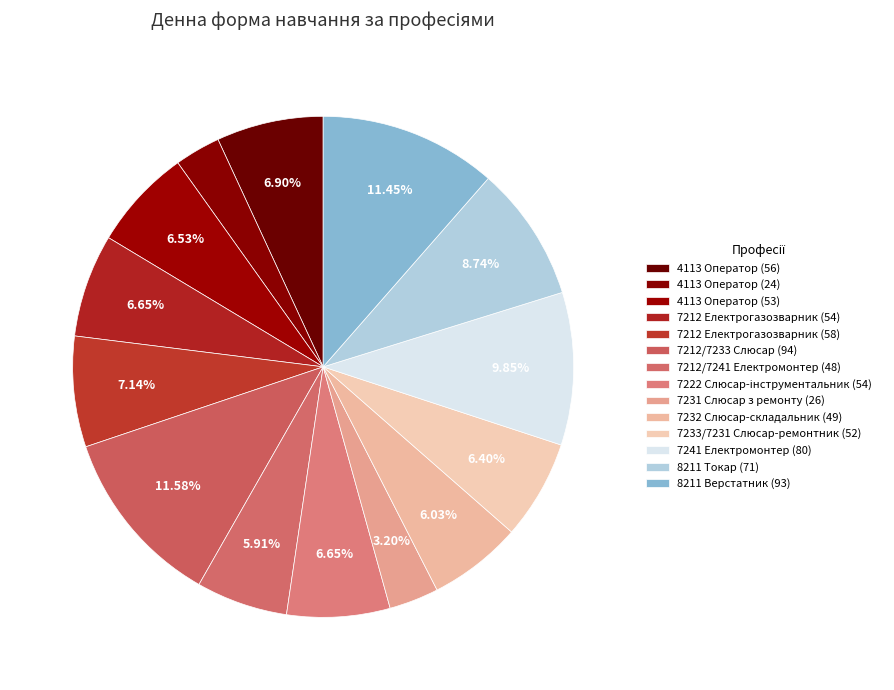

To the nearest percent, what portion does 4113 Оператор (56) represent?

7%